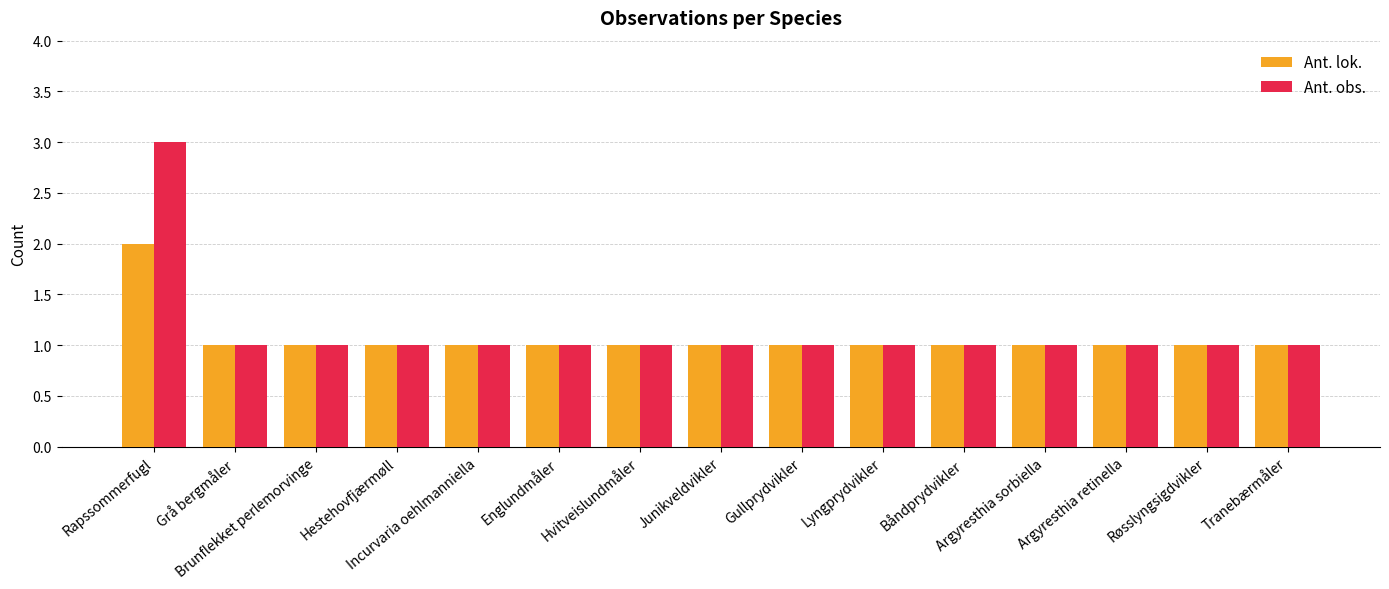

What are all the series names shown in the legend?

Ant. lok., Ant. obs.